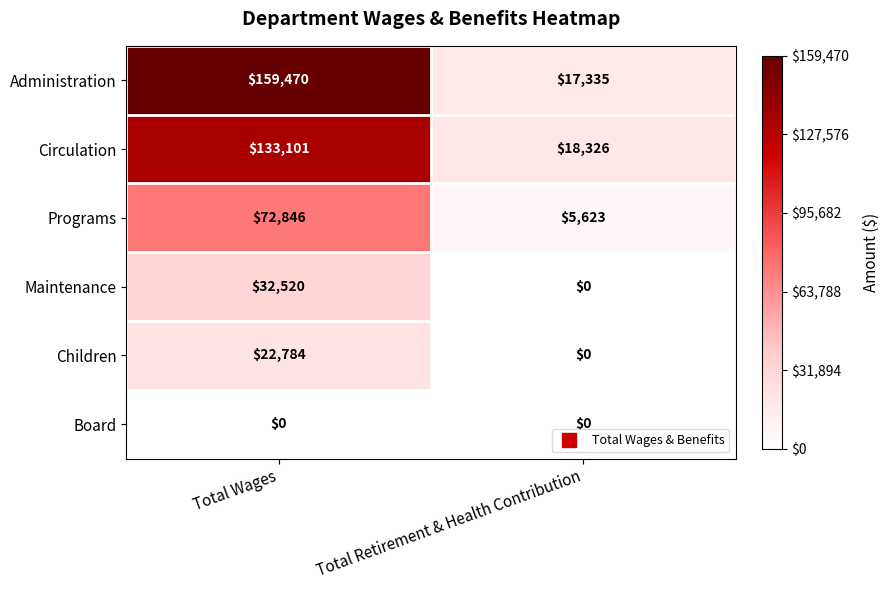

List the series in order of their peak value, highest first.

Administration, Circulation, Programs, Maintenance, Children, Board